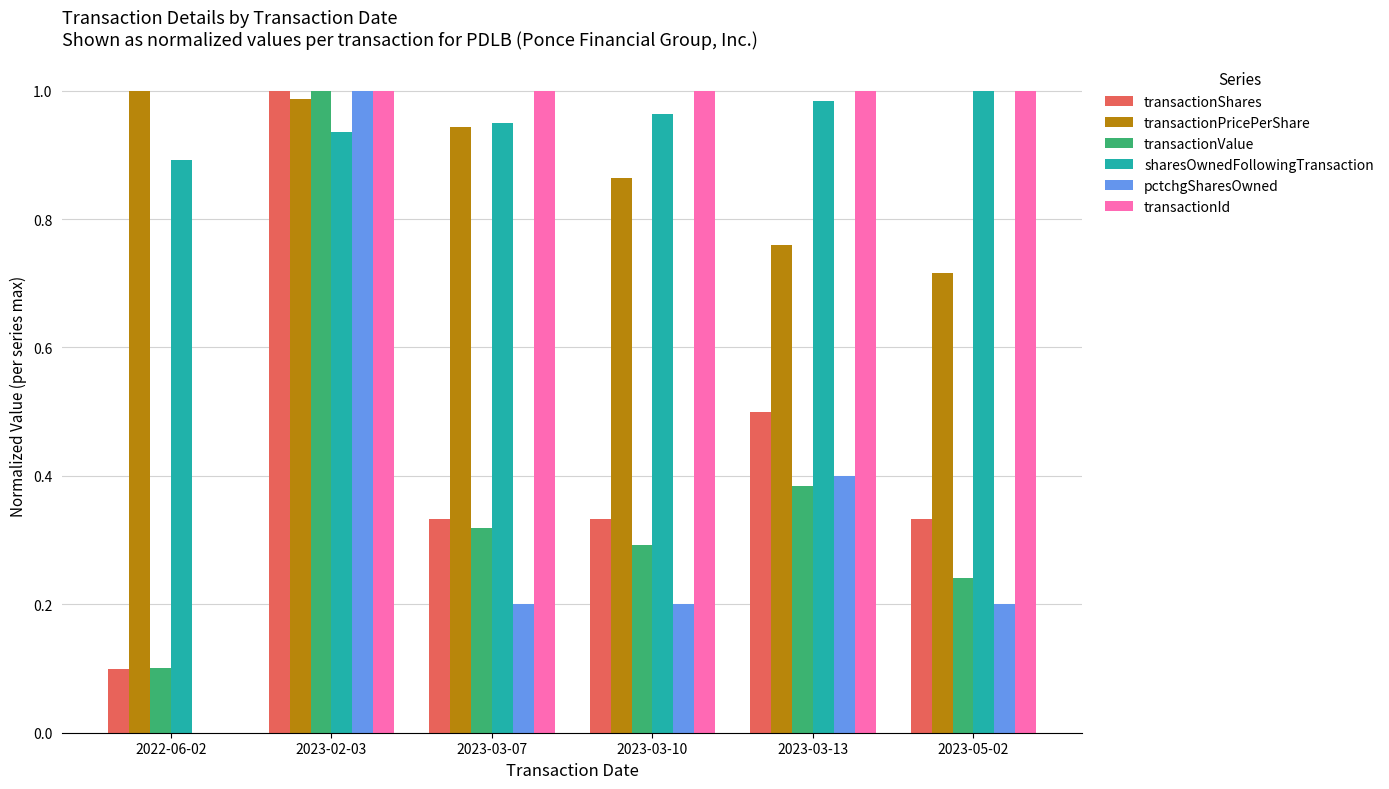

The transactionId series shows 0.0 at 2022-06-02. True or false?

True